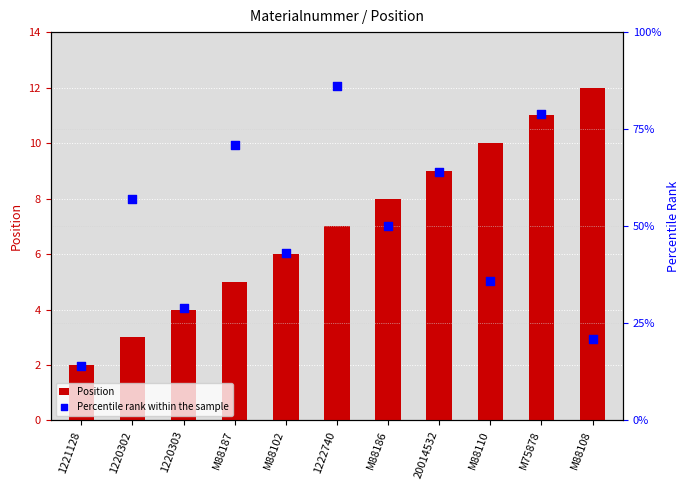

Is the value of Position at 20014532 greater than the value of Percentile rank within the sample at 1222740?

No